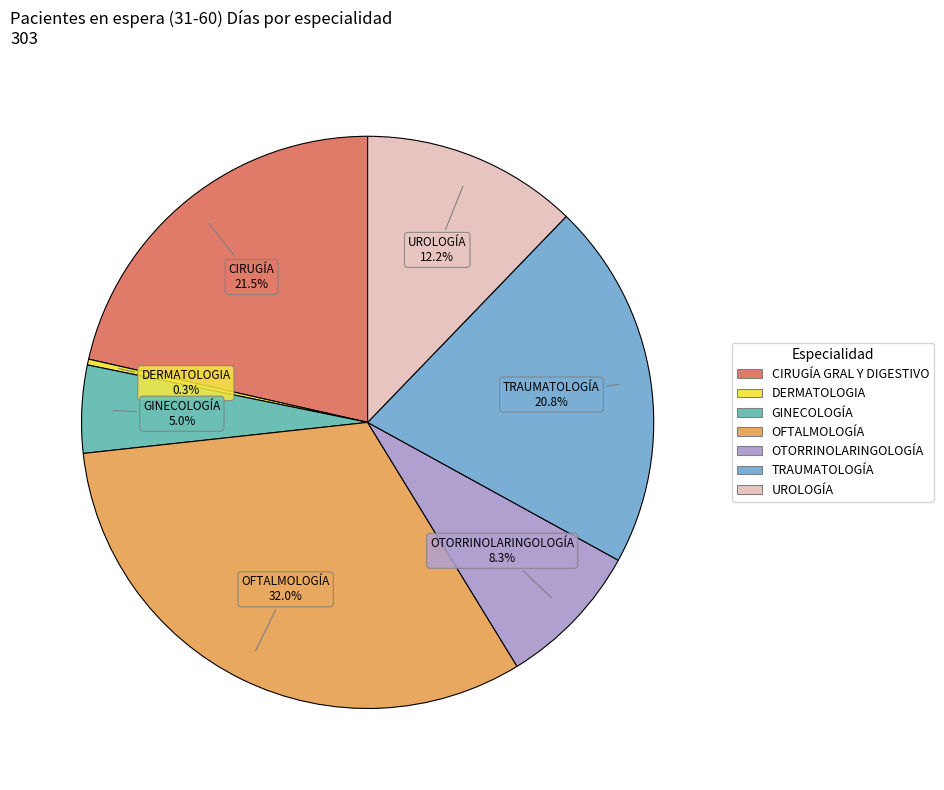

Is there a majority slice in this chart?

No